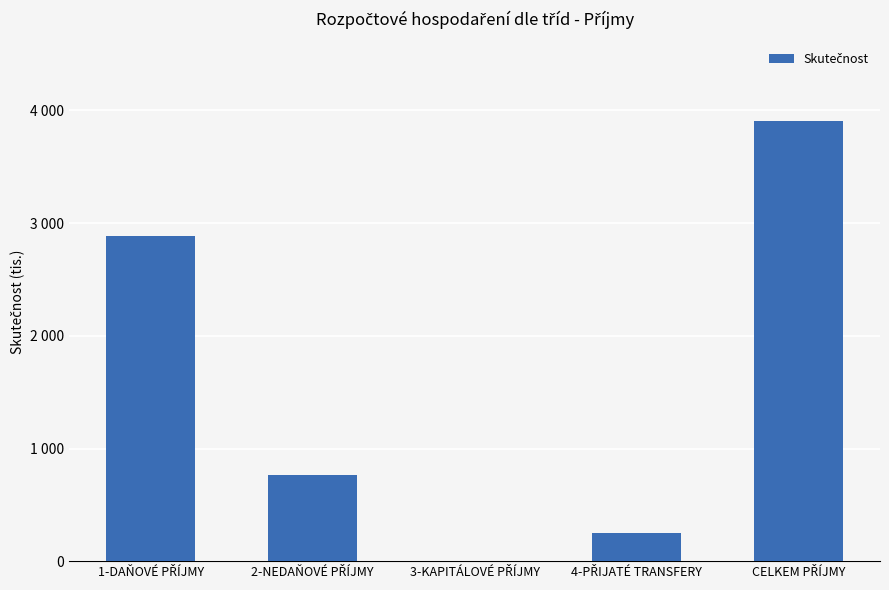

What position from the right is 1-DAŇOVÉ PŘÍJMY?

5